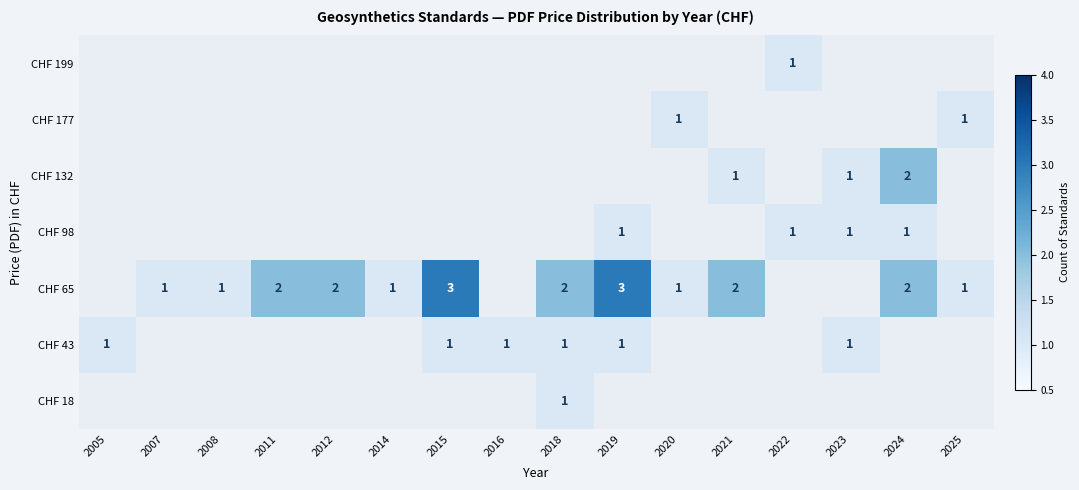

How many categories are shown in the chart?

16